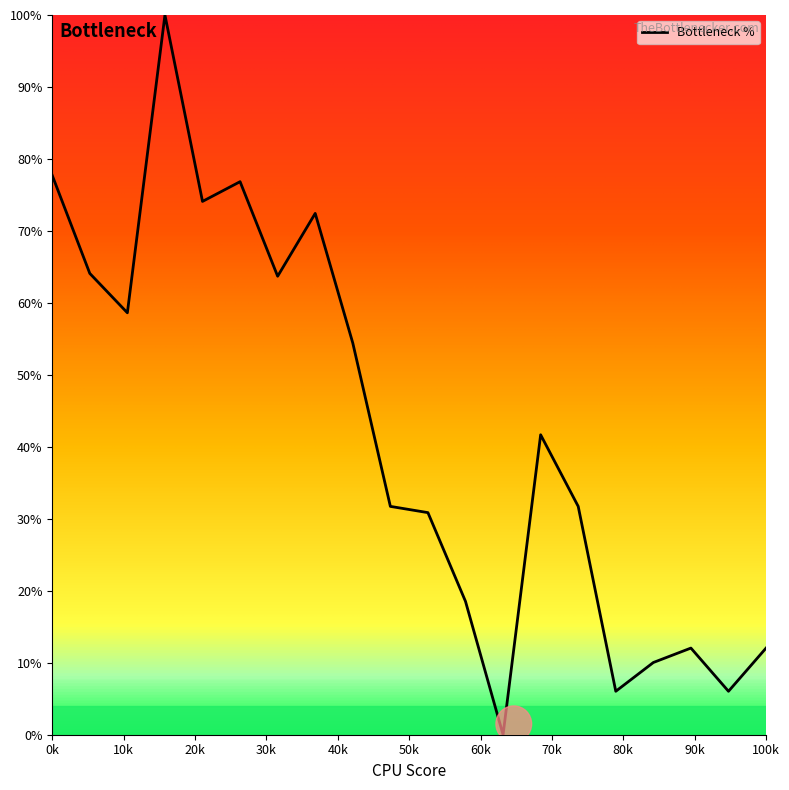

What is the maximum value shown in the chart?

100.0